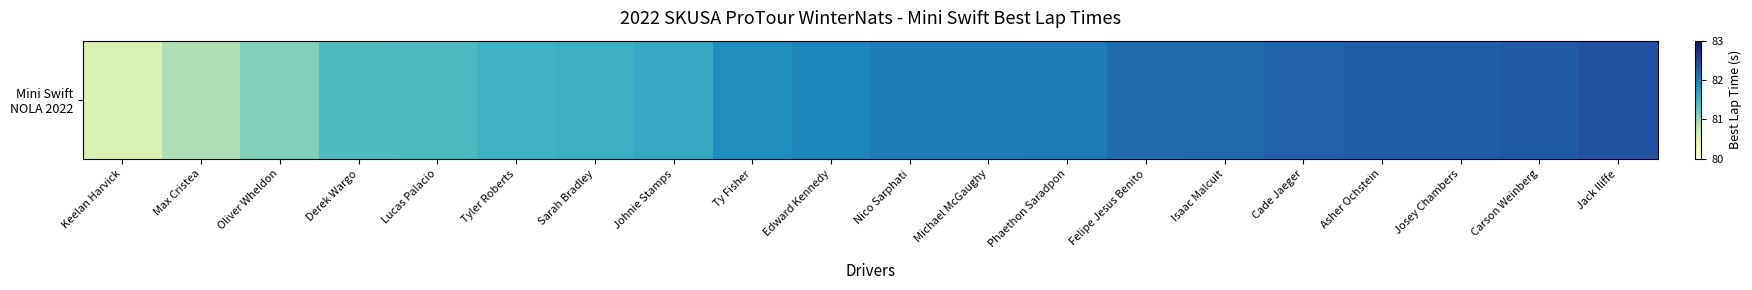

What is the difference between the values at Keelan Harvick and Lucas Palacio?

0.9